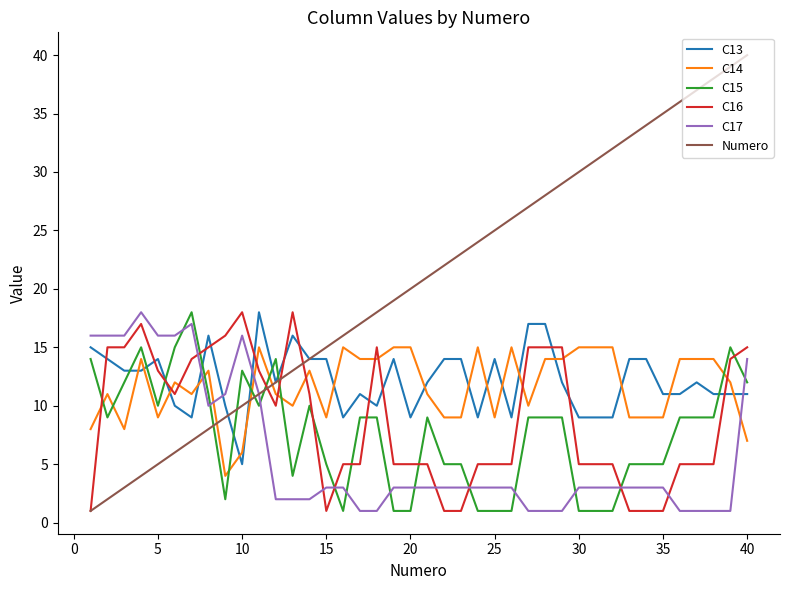

Which series has the largest total across all categories?

Numero